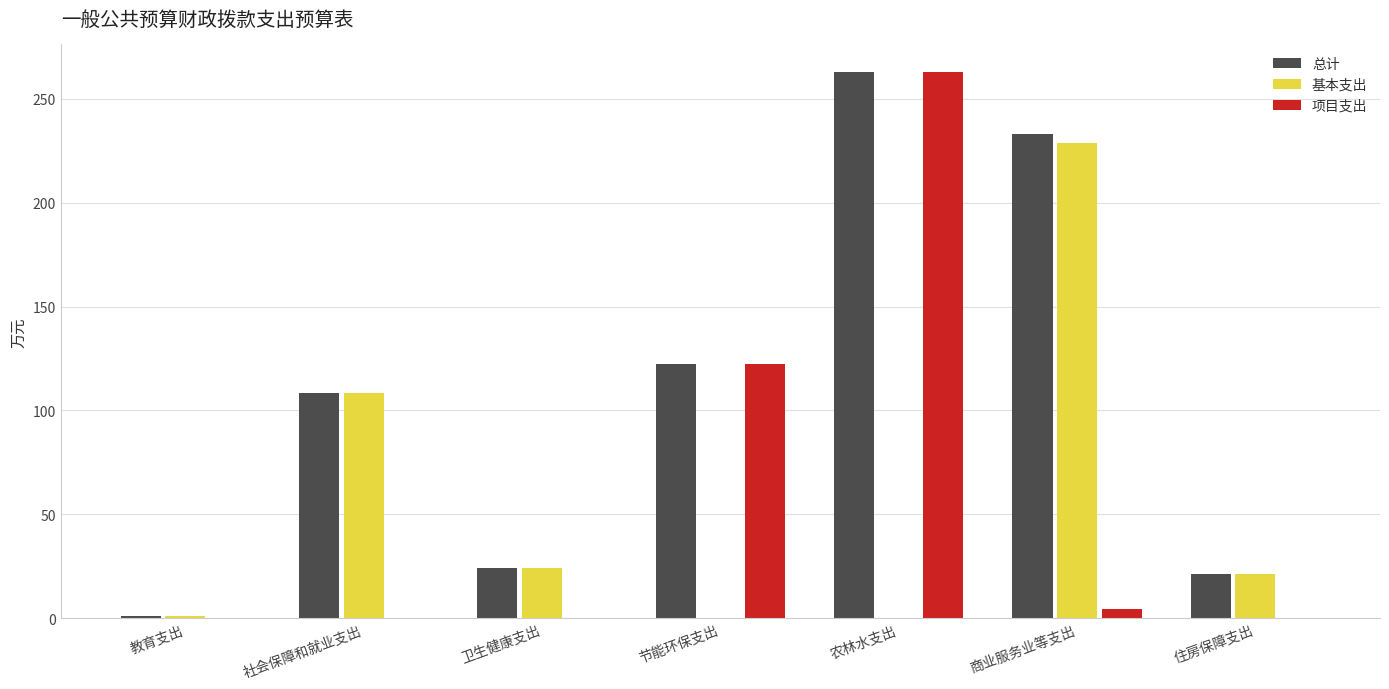

How many data points does each series have?

7